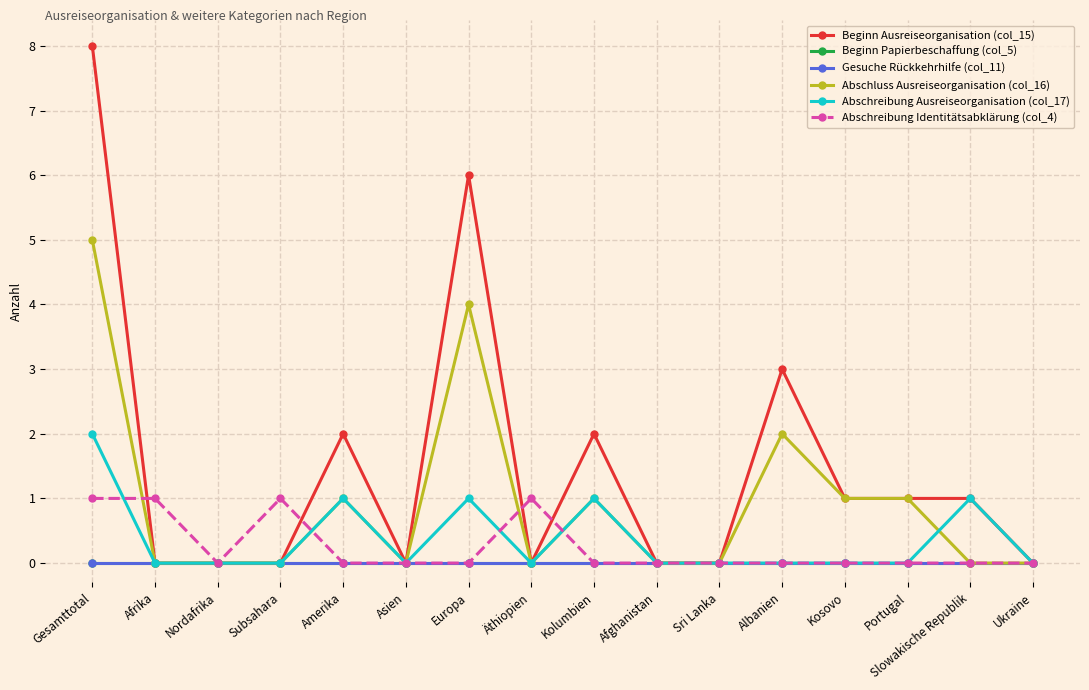

Does the chart have visible grid lines?

Yes